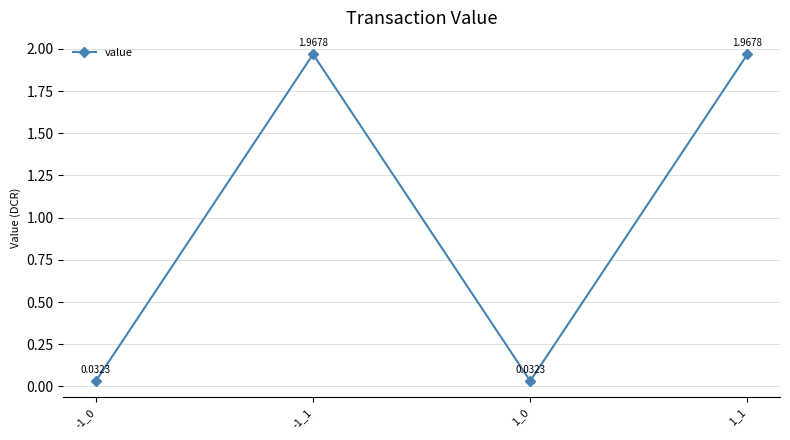

How many points are lower than both their immediate neighbors (excluding endpoints)?

1